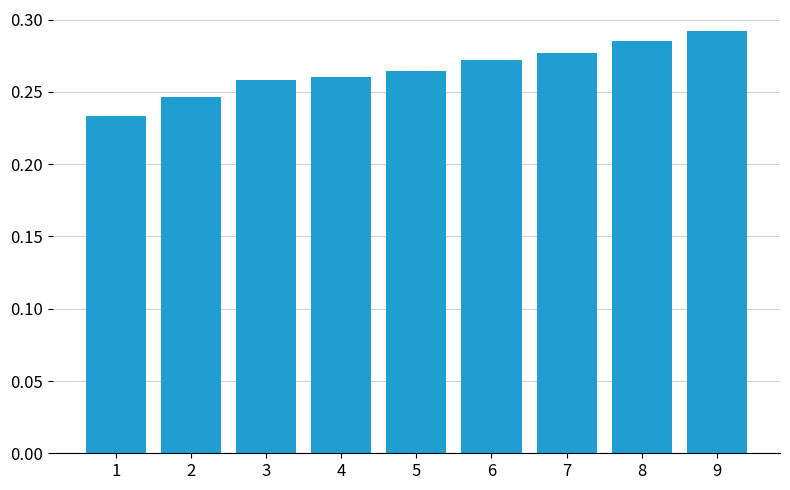

Are the bars horizontal?

No